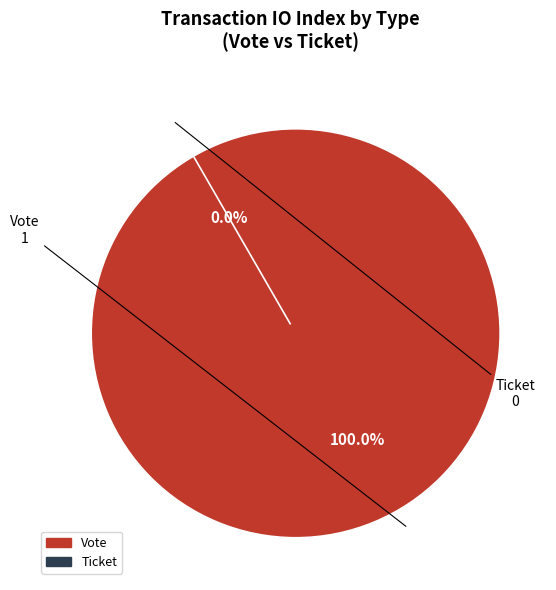

Which slice represents more than half of the pie?

Vote